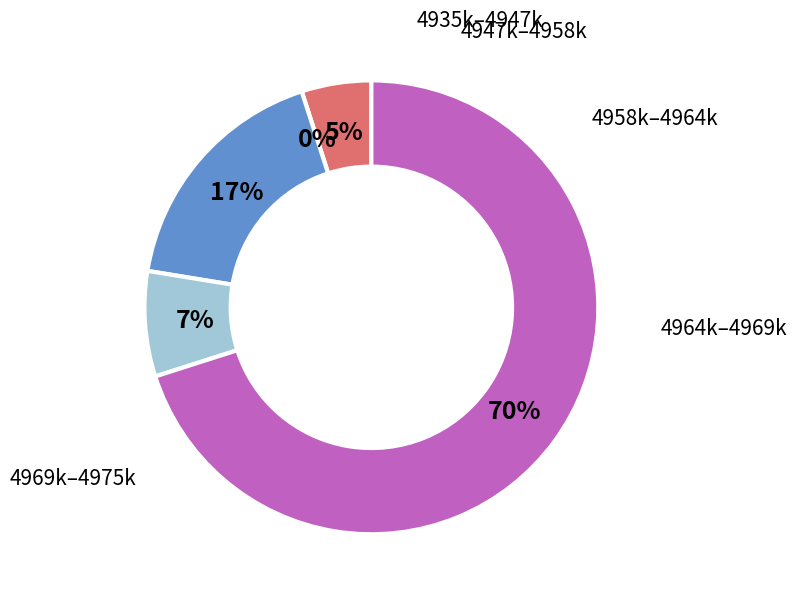

Is 17 the majority of the pie?

No